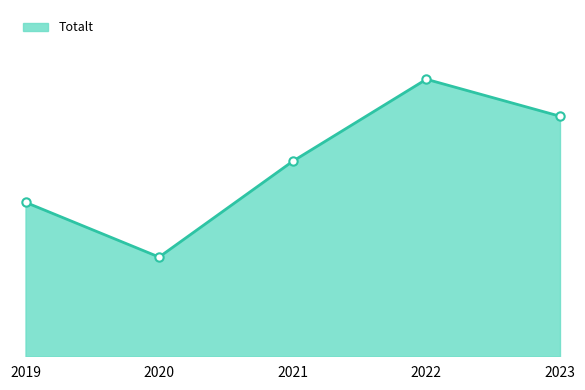

Between 2023 and 2022, which is larger?

2022